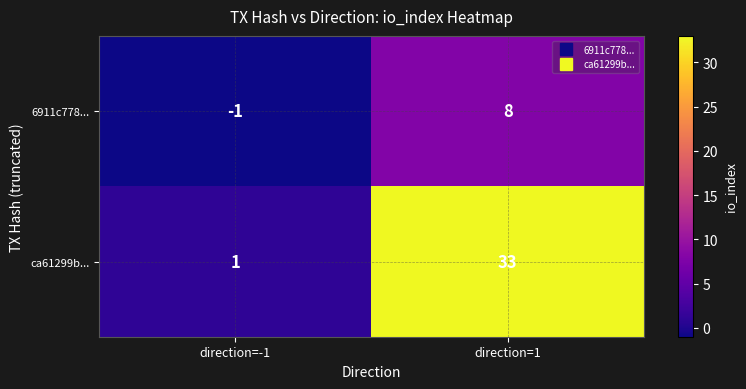

What value does the ca61299b... series have at direction=1, to the nearest 5?

35